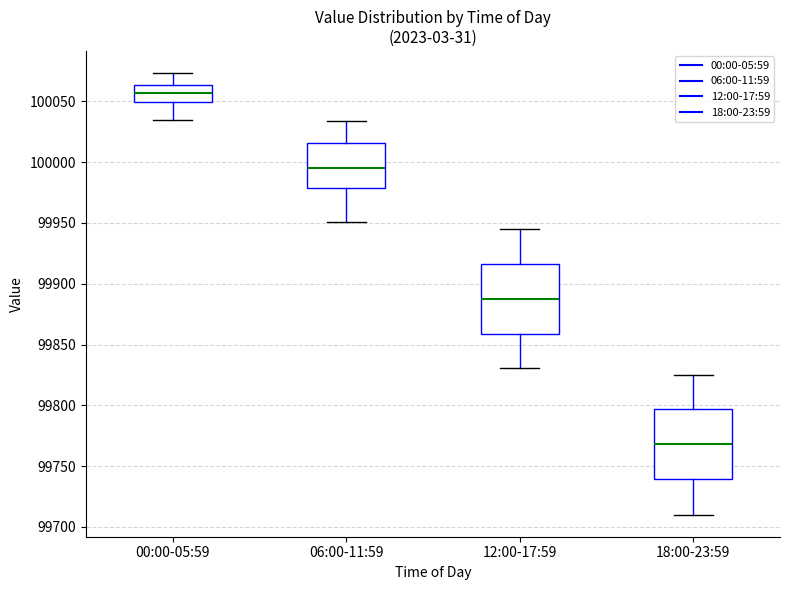

Reading left to right, transcribe this box plot: for each box, give where its median line is, the range the box spans, and where its two whiskers end, as read against the y-axis. The values are not printed on the chart, so give them approximately, as read against the axis.

00:00-05:59: median 100055, box 100050 to 100065, whiskers 100035 to 100075
06:00-11:59: median 99995, box 99980 to 100015, whiskers 99950 to 100035
12:00-17:59: median 99890, box 99860 to 99915, whiskers 99830 to 99945
18:00-23:59: median 99770, box 99740 to 99795, whiskers 99710 to 99825